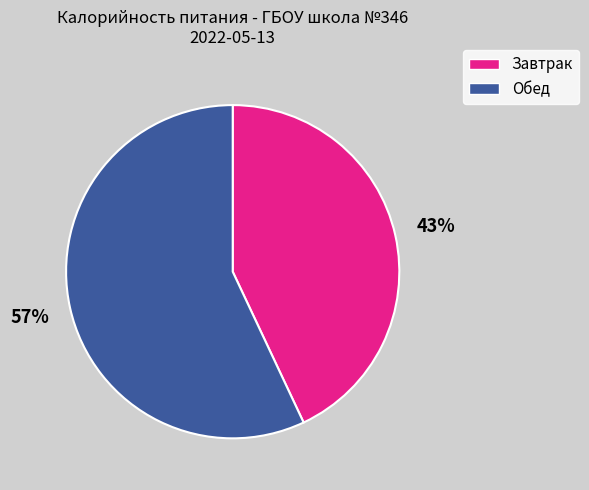

Which slice is the largest?

Обед